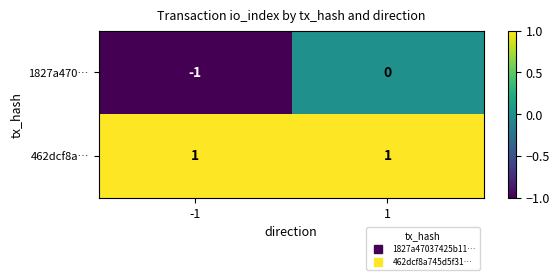

Which series has the widest spread of values?

1827a470…